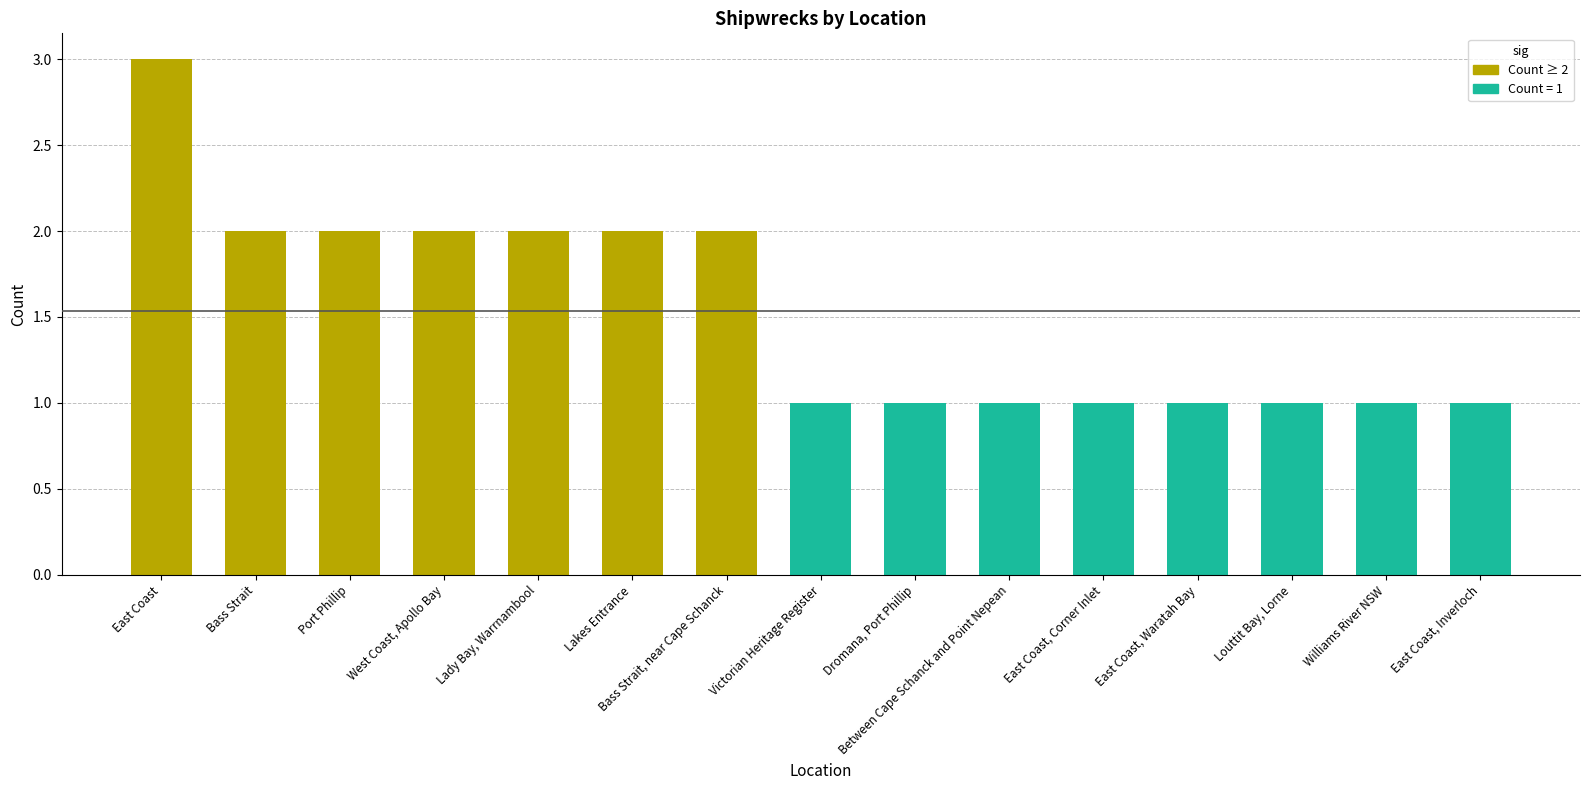

What is the greatest value displayed?

3